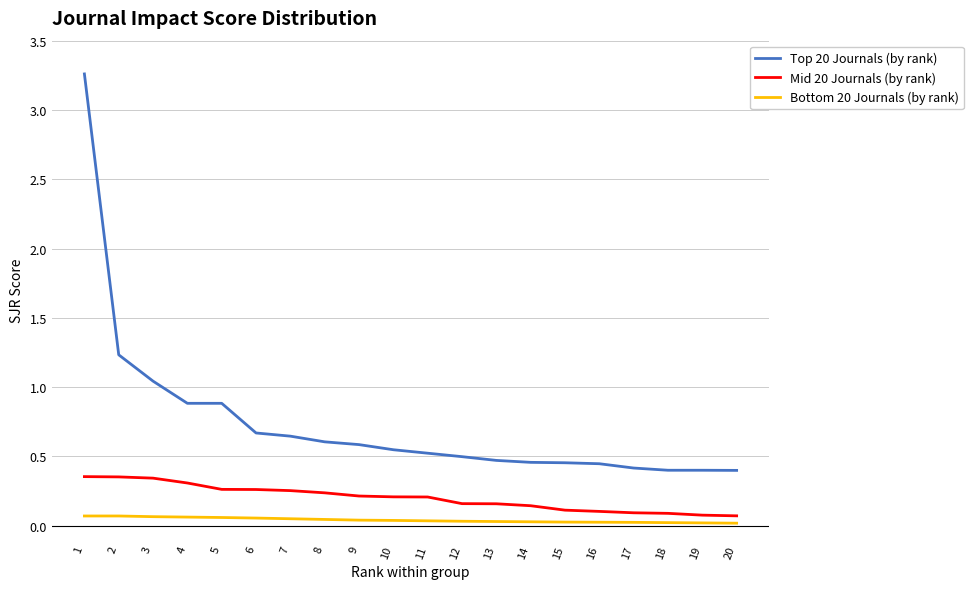

Is the value of Bottom 20 Journals (by rank) at 5 greater than the value of Top 20 Journals (by rank) at 2?

No